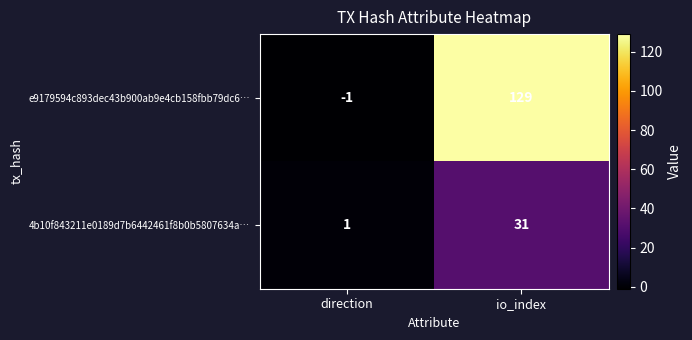

Between direction and io_index, which series saw the biggest shift?

e9179594c893dec43b900ab9e4cb158fbb79dc6…